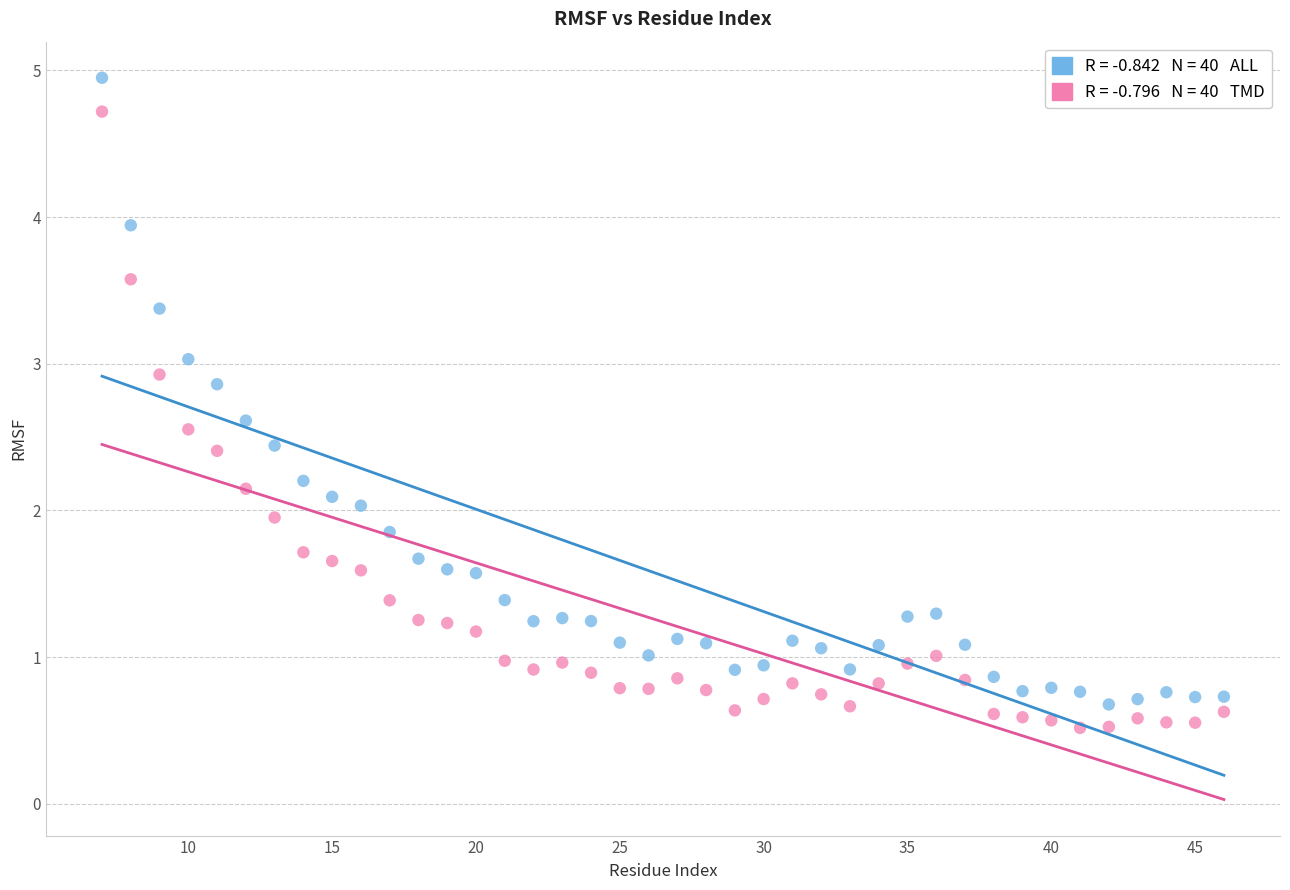

Across all data points, what is the range of X values (max minus min)?

39.0